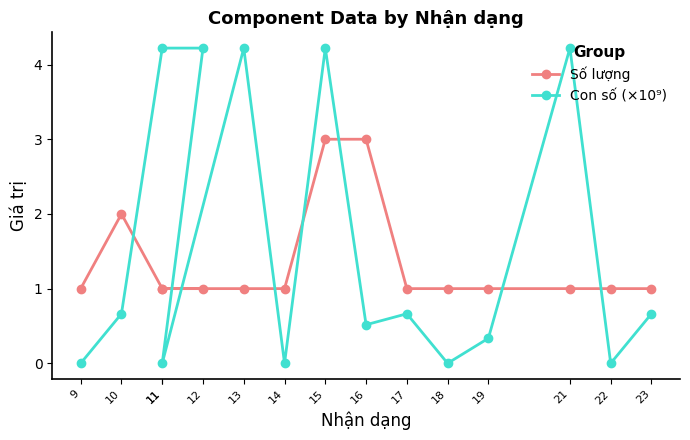

After their last crossing, which series has the higher values: Số lượng or Con số (×10⁹)?

Số lượng